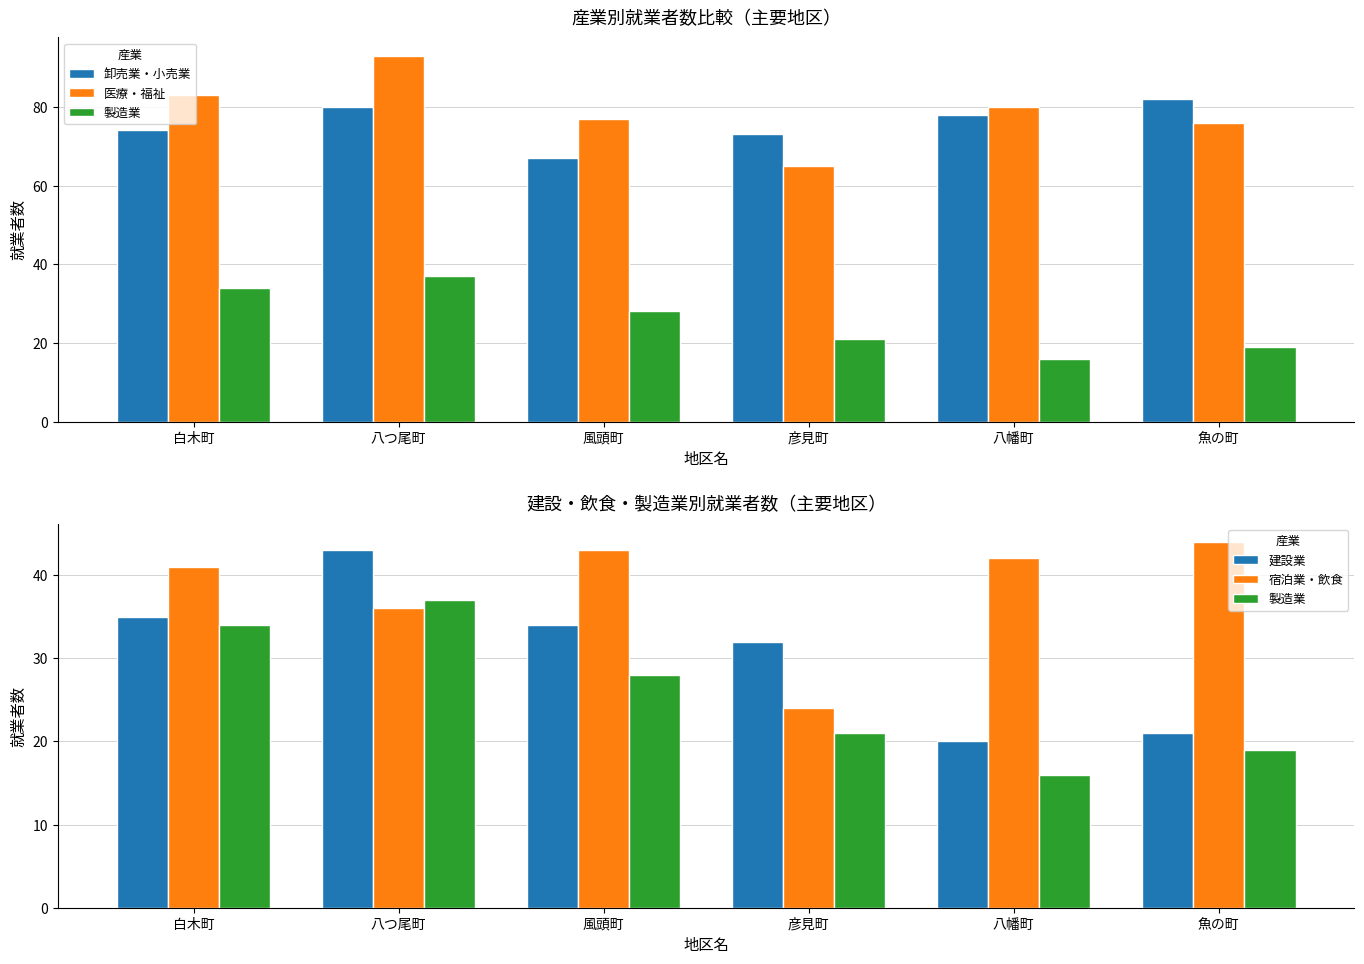

Reading left to right, list all the values displayed in this chart.

卸売業・小売業: 74	80	67	73	78	82
医療・福祉: 83	93	77	65	80	76
製造業: 34	37	28	21	16	19
建設業: 35	43	34	32	20	21
宿泊業・飲食: 41	36	43	24	42	44